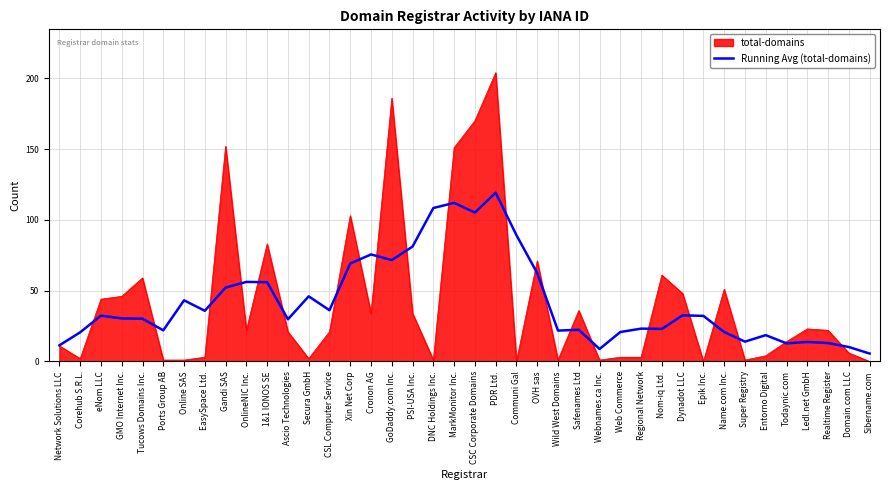

Which series changed the most between Xin Net Corp and Ledl.net GmbH?

total-domains